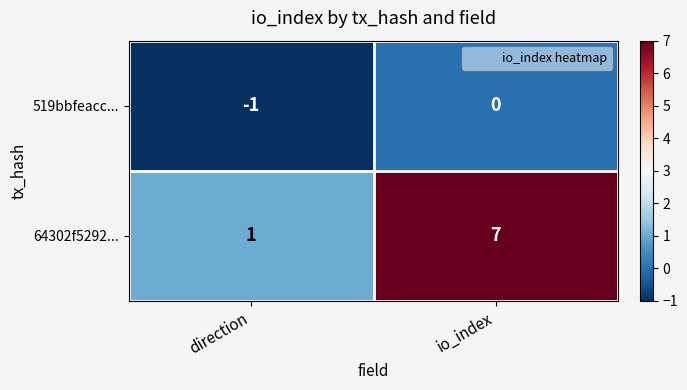

Reading left to right, list all the values displayed in this chart.

519bbfeacc...: -1	0
64302f5292...: 1	7